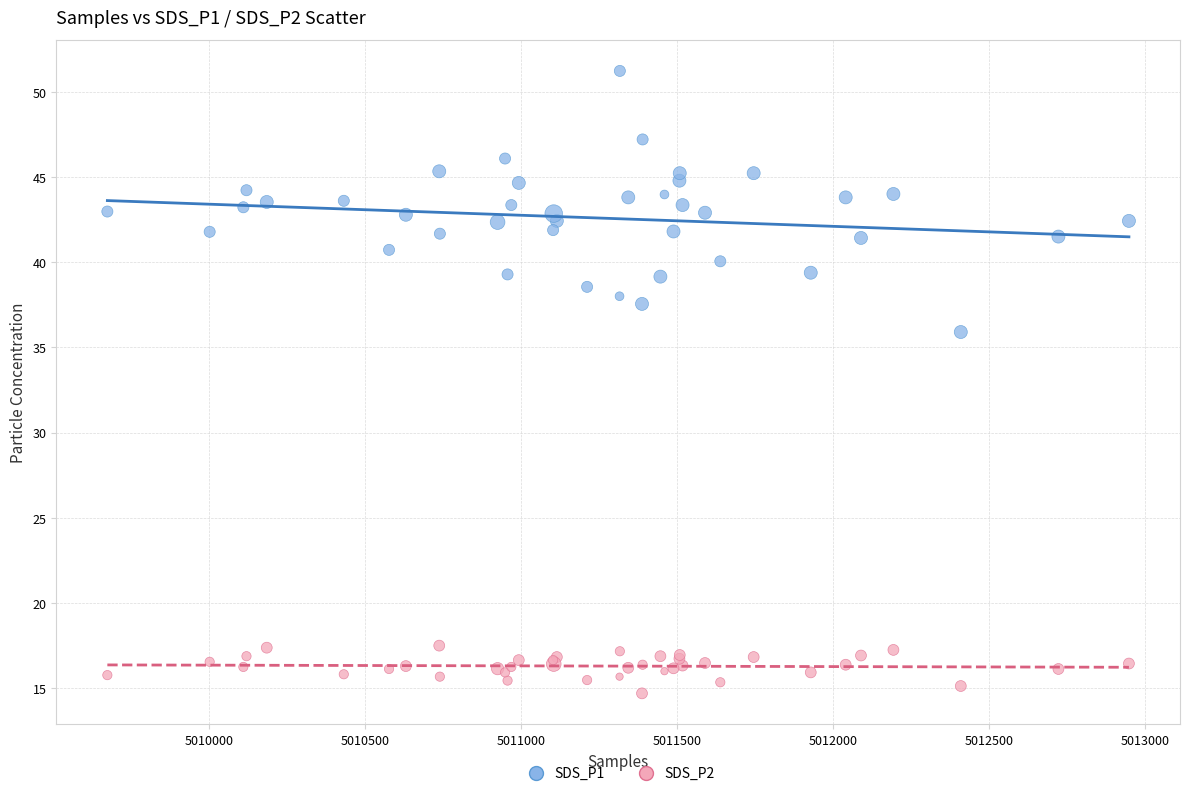

Which series reaches the minimum Y coordinate?

SDS_P2